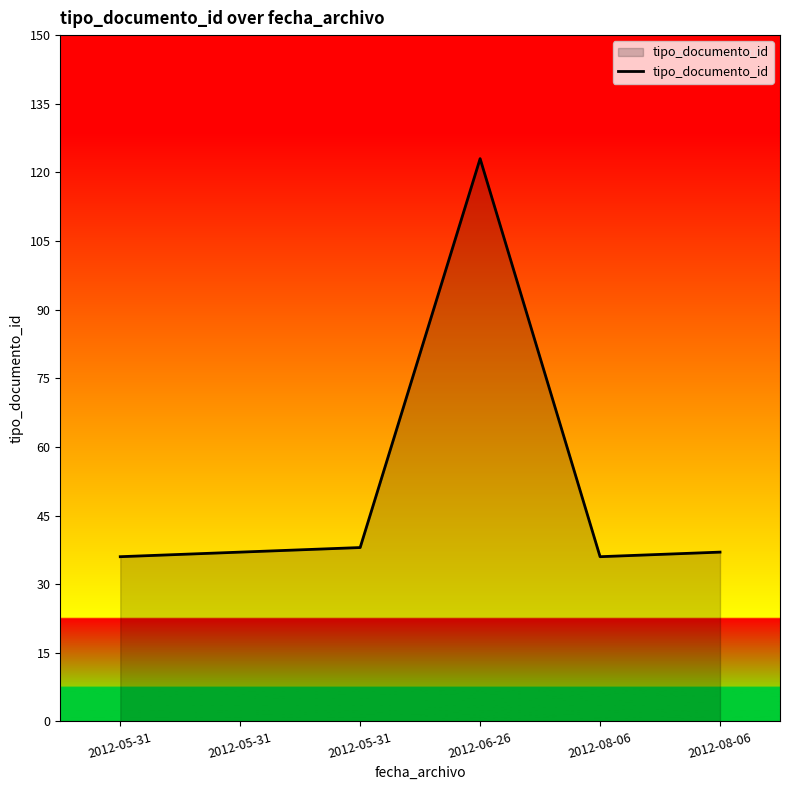

What is the difference between the second highest and minimum values?

2